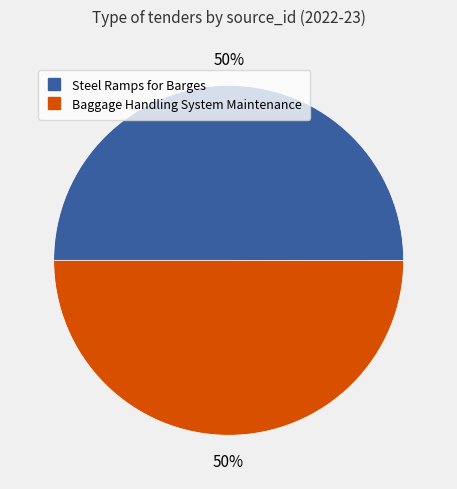

To the nearest percent, what percentage of the pie is Steel Ramps for Barges?

50%